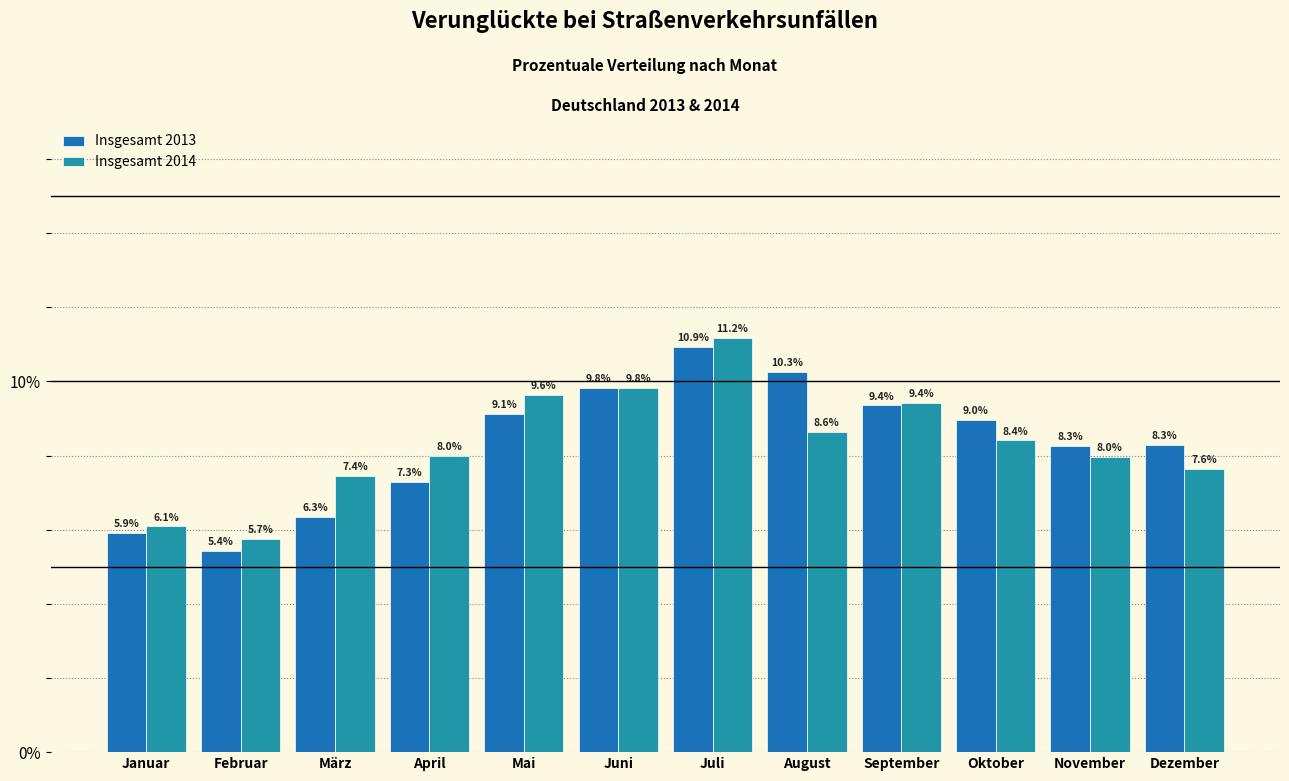

Reading right to left, extract all data points from this chart.

Insgesamt 2013: 8.3	8.3	9.0	9.4	10.3	10.9	9.8	9.1	7.3	6.3	5.4	5.9
Insgesamt 2014: 7.6	8.0	8.4	9.4	8.6	11.2	9.8	9.6	8.0	7.4	5.7	6.1